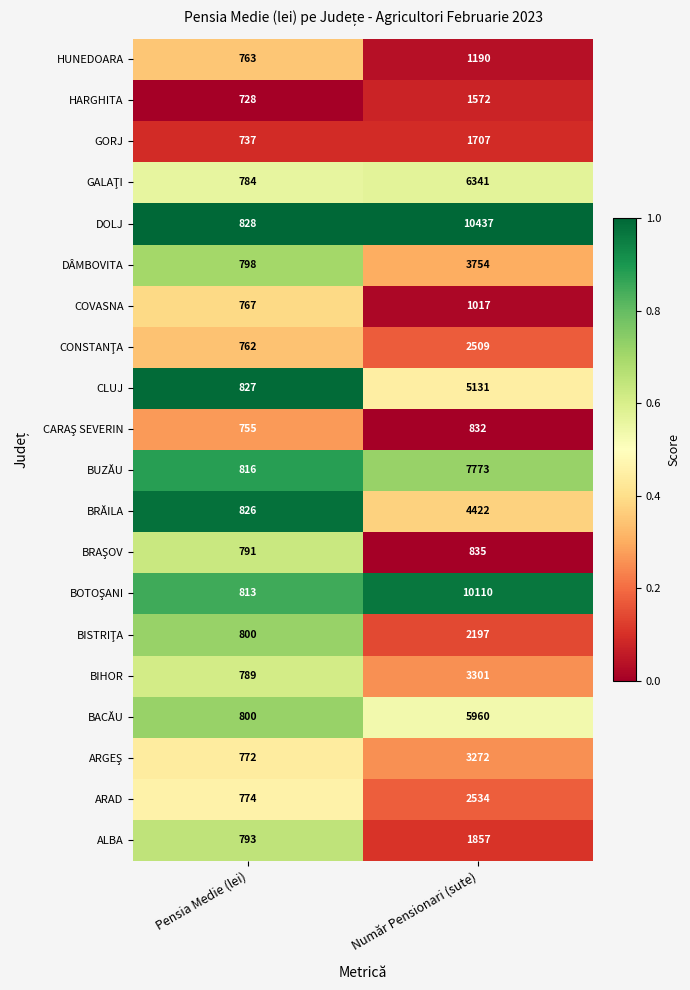

What is the sum of the HARGHITA values at Pensia Medie (lei) and Număr Pensionari (sute)?

2300